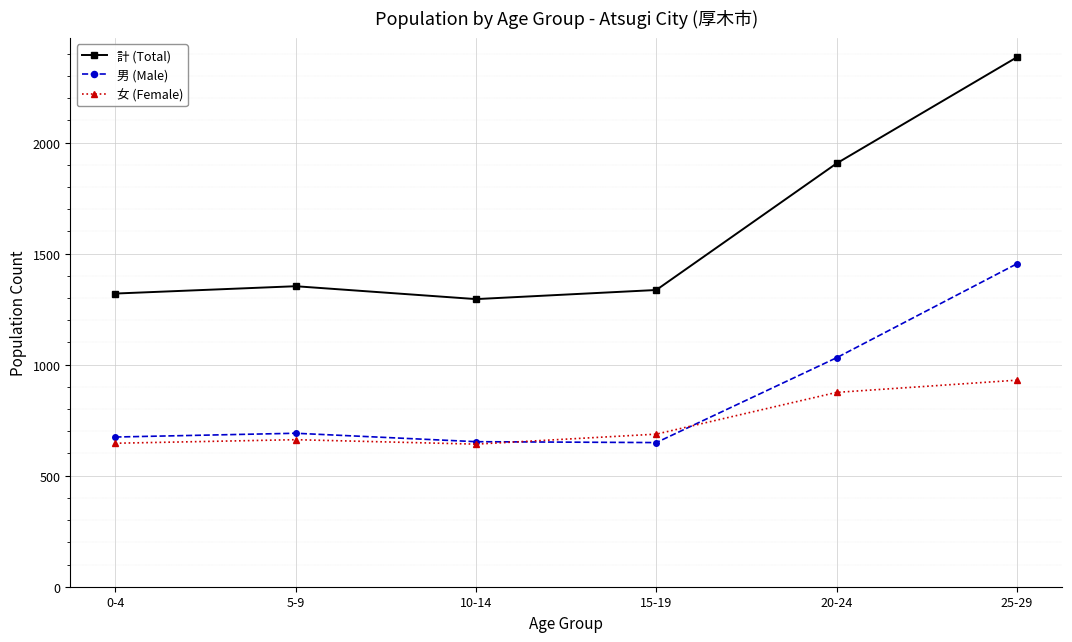

How many interior local valleys does the 女 (Female) series have?

1